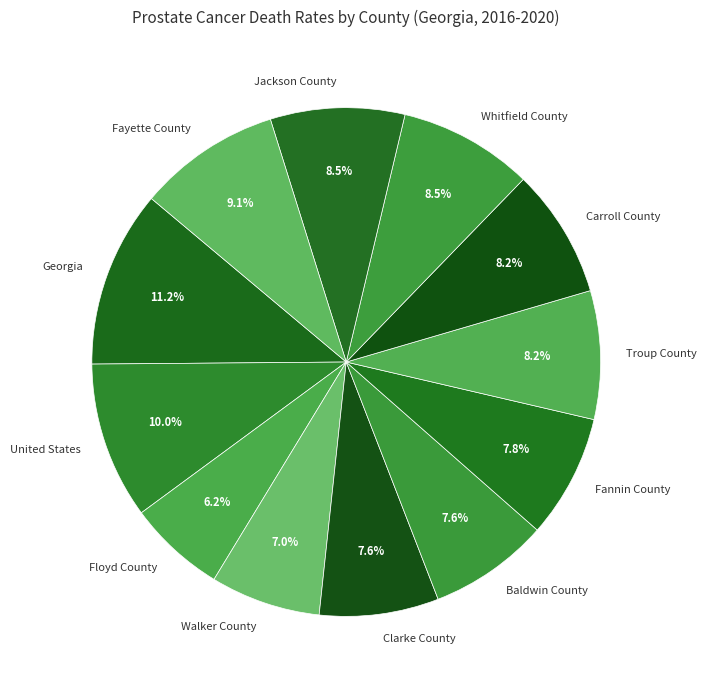

Is it true that Fayette County is 2% of the pie?

False